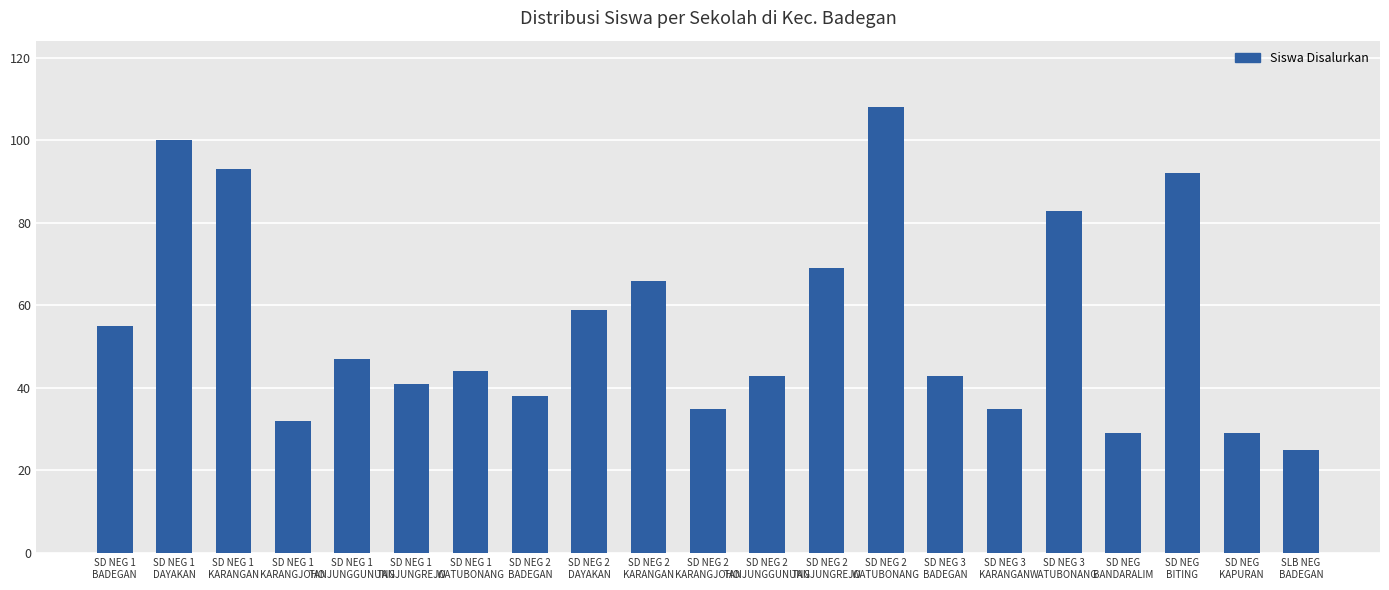

Are the bars horizontal?

No